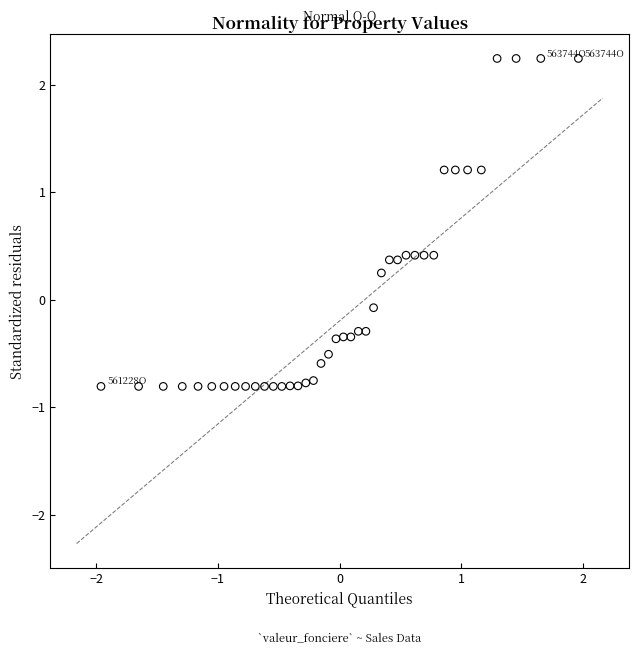

What is the range of Y values (max minus min)?

3.0